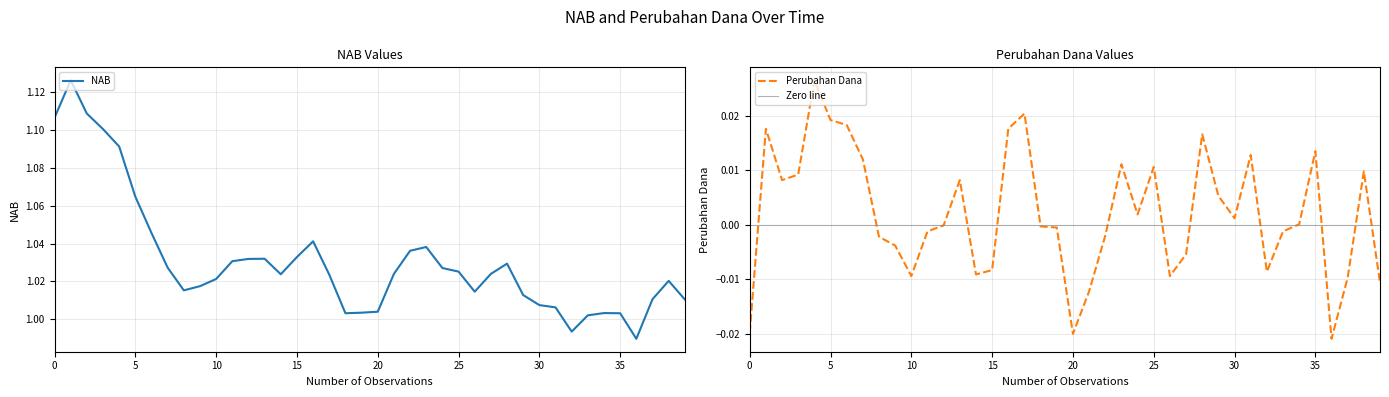

How many interior local peaks does the Perubahan Dana series have?

10